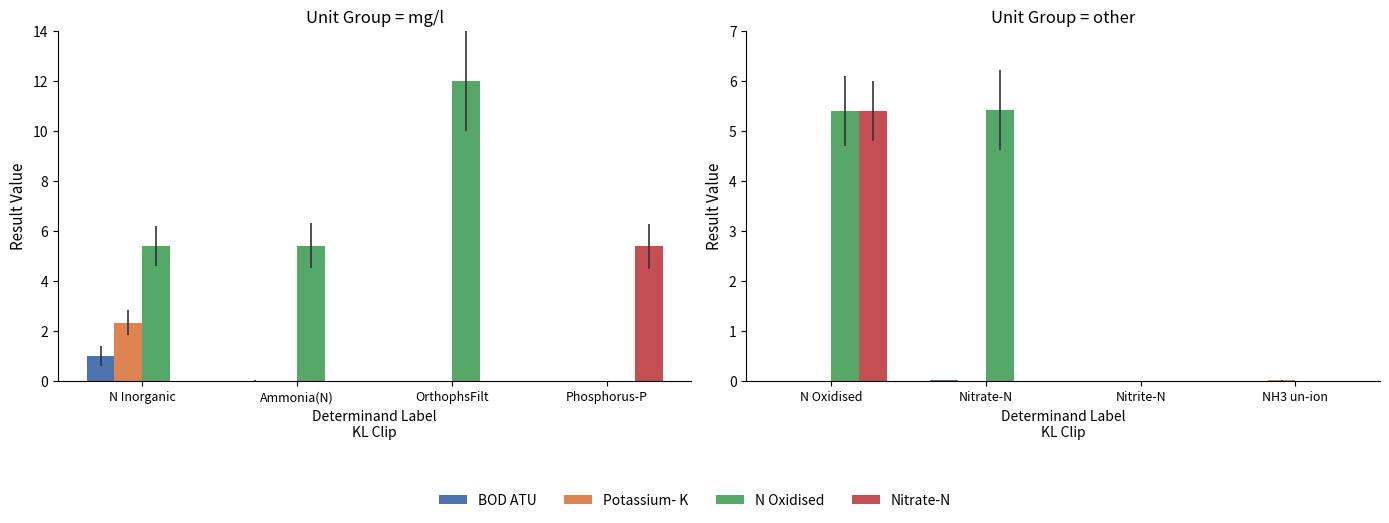

True or false: Nitrate-N has a value of -2.0 at NH3 un-ion.

False